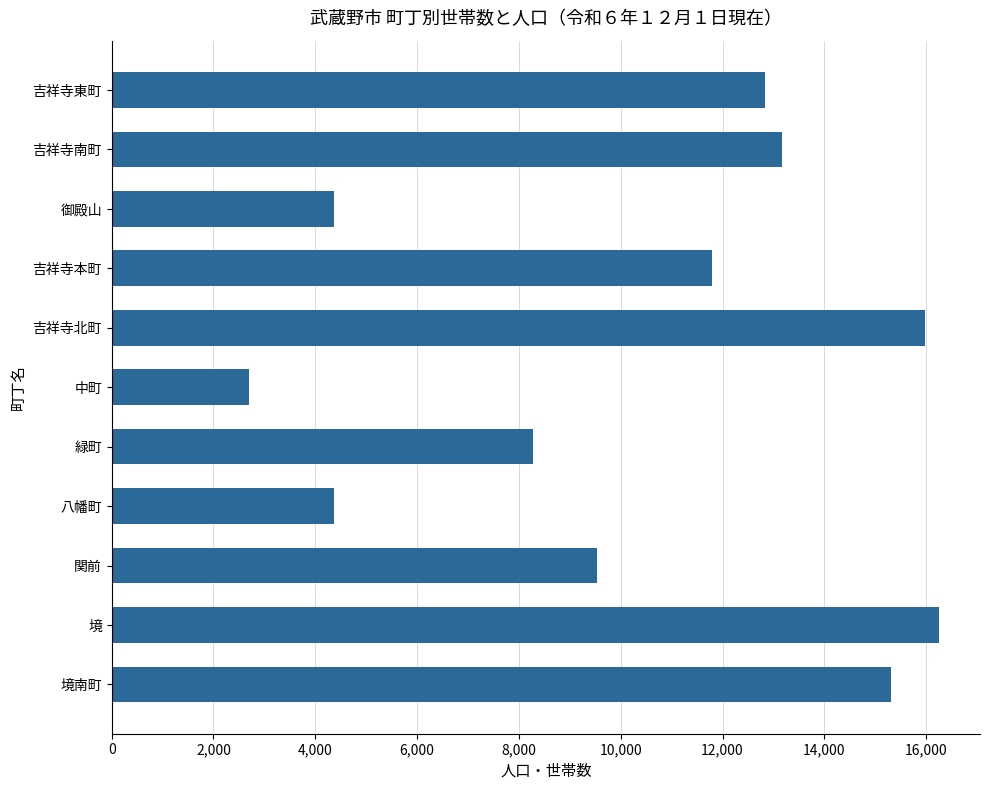

The value at 吉祥寺本町 is 17371. True or false?

False